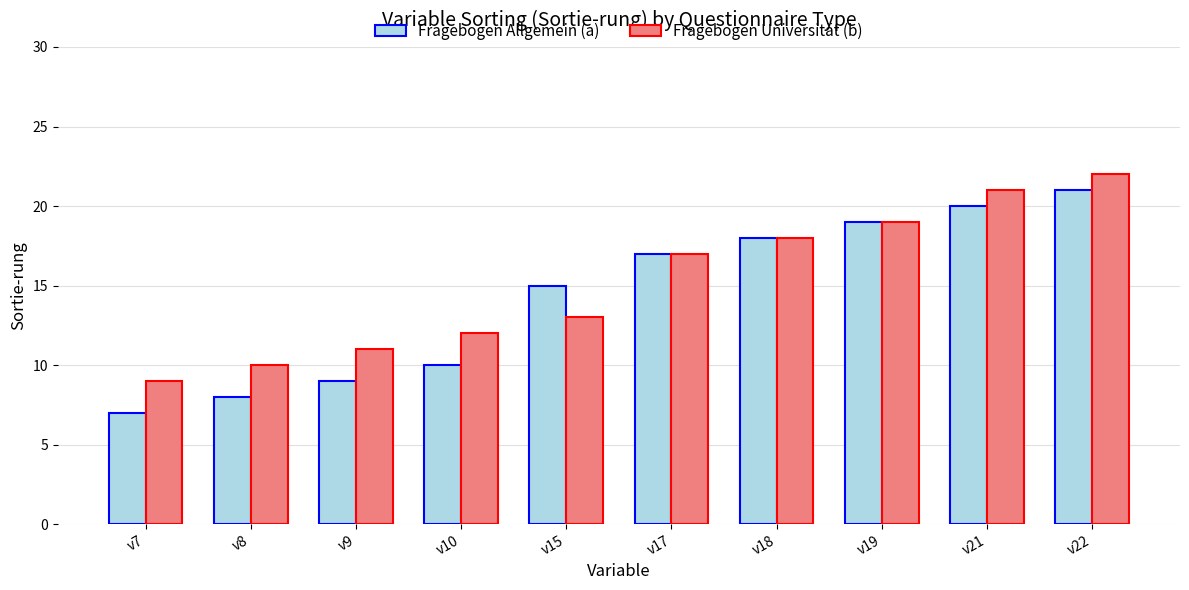

How many groups of bars are there?

10